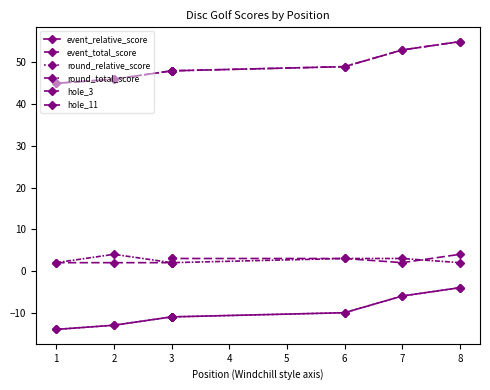

Which series has the largest total across all categories?

event_total_score